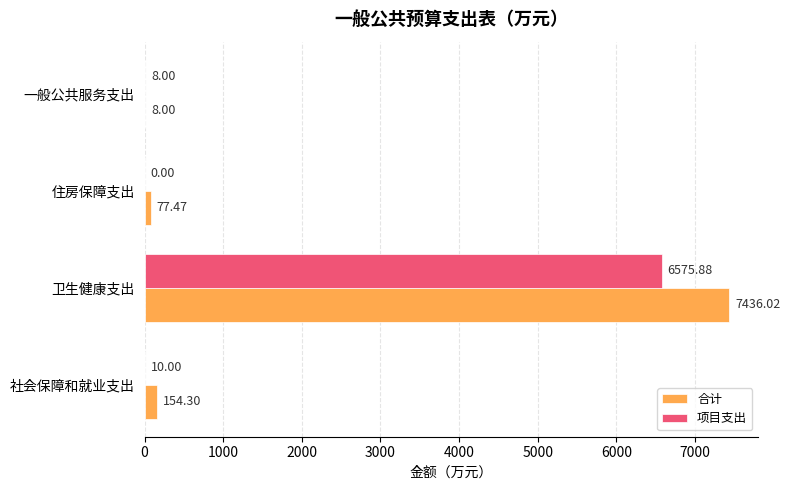

At which label is 合计 closest to 3722?

社会保障和就业支出